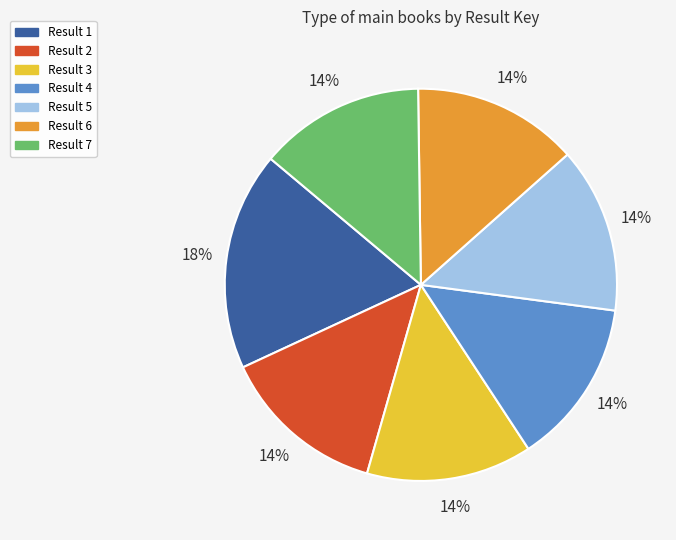

What is the ratio of the value at Result 4 to the value at Result 1?

0.8